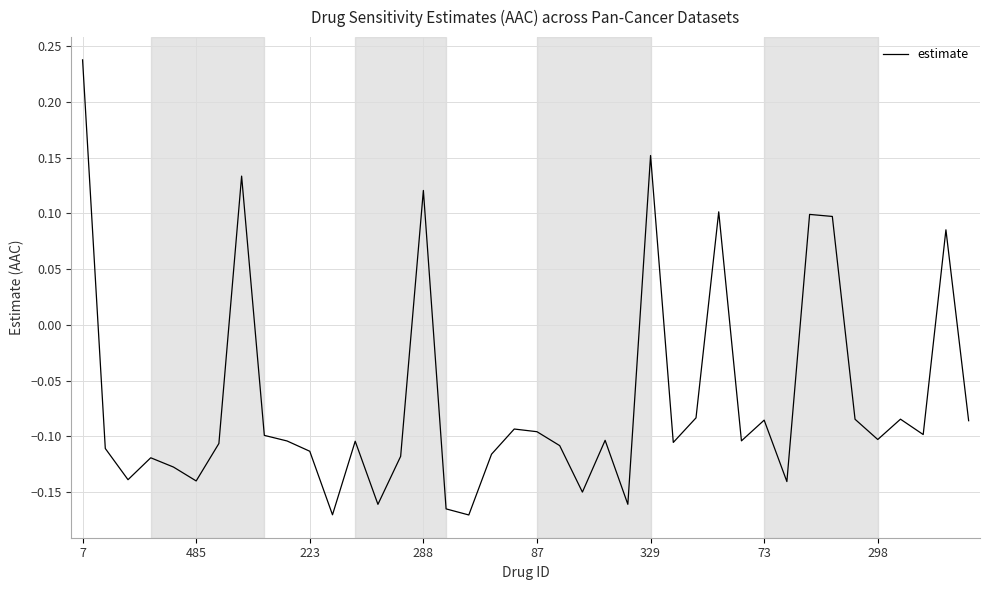

At which label is the value closest to 0?

27